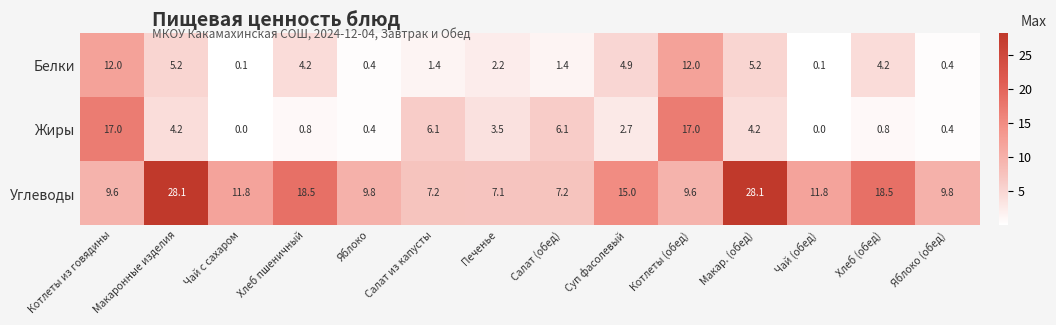

What is the spread (max minus min) of values at Салат из капусты?

5.8